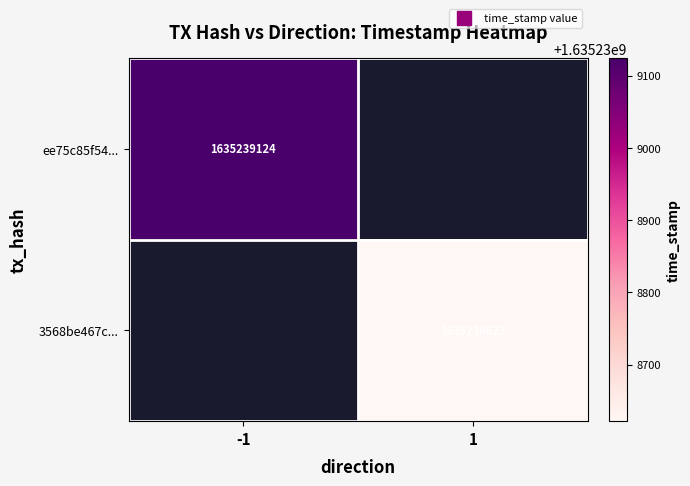

Reading left to right, list all the values displayed in this chart.

ee75c85f5445badb8898231dd6dc97cc9b9f17e: -1	1635239124
3568be467c84ac6248b9a1f0e46217ea1d77d85: 1	1635238622